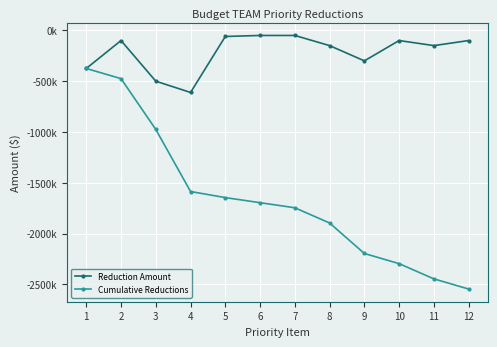

Is this an area chart (filled region under the line)?

No